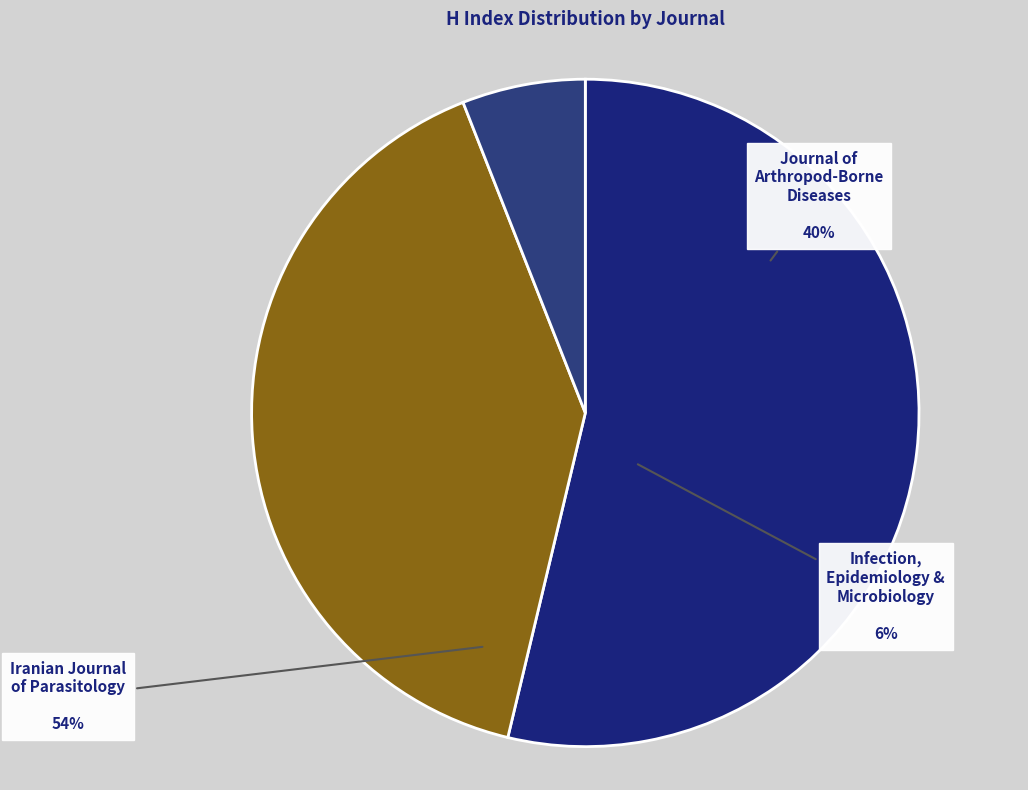

How many segments does this pie chart have?

3